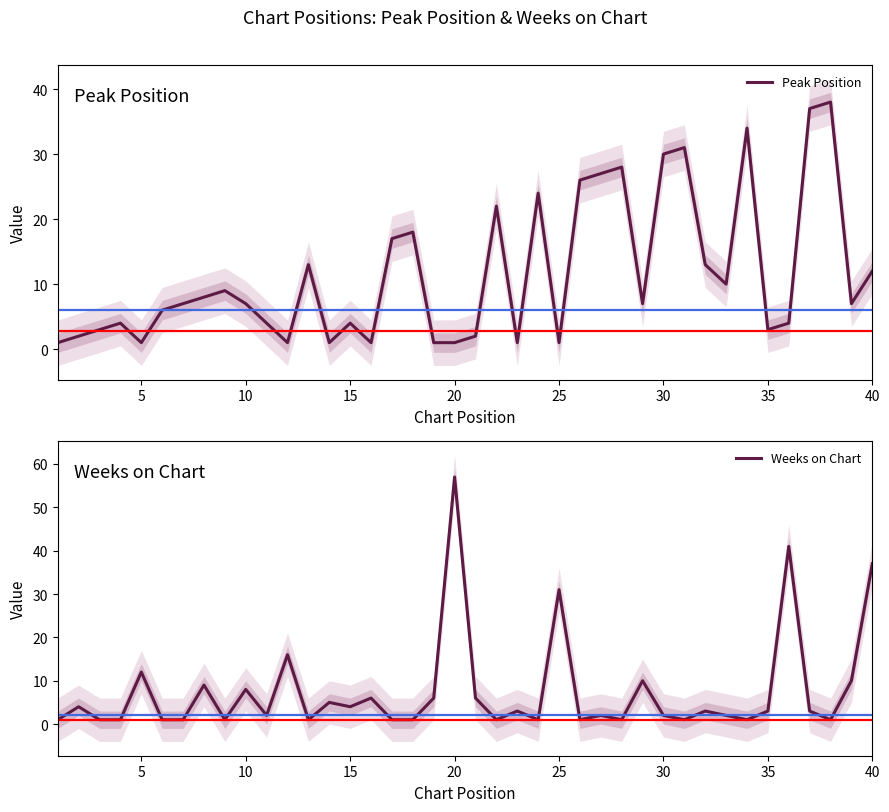

What is the value of the Weeks on Chart point at the 30th from the left?

2